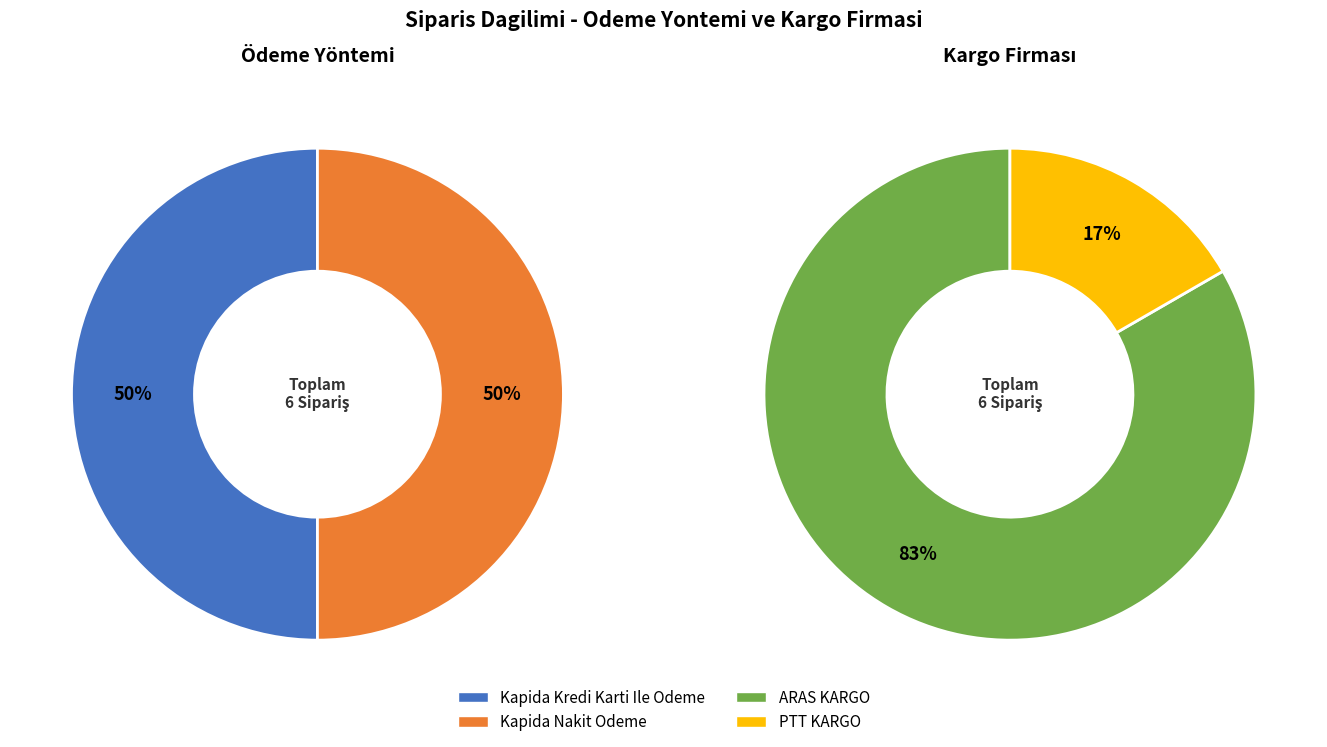

Combined, what portion of the pie is 2 and 3?

66.6%